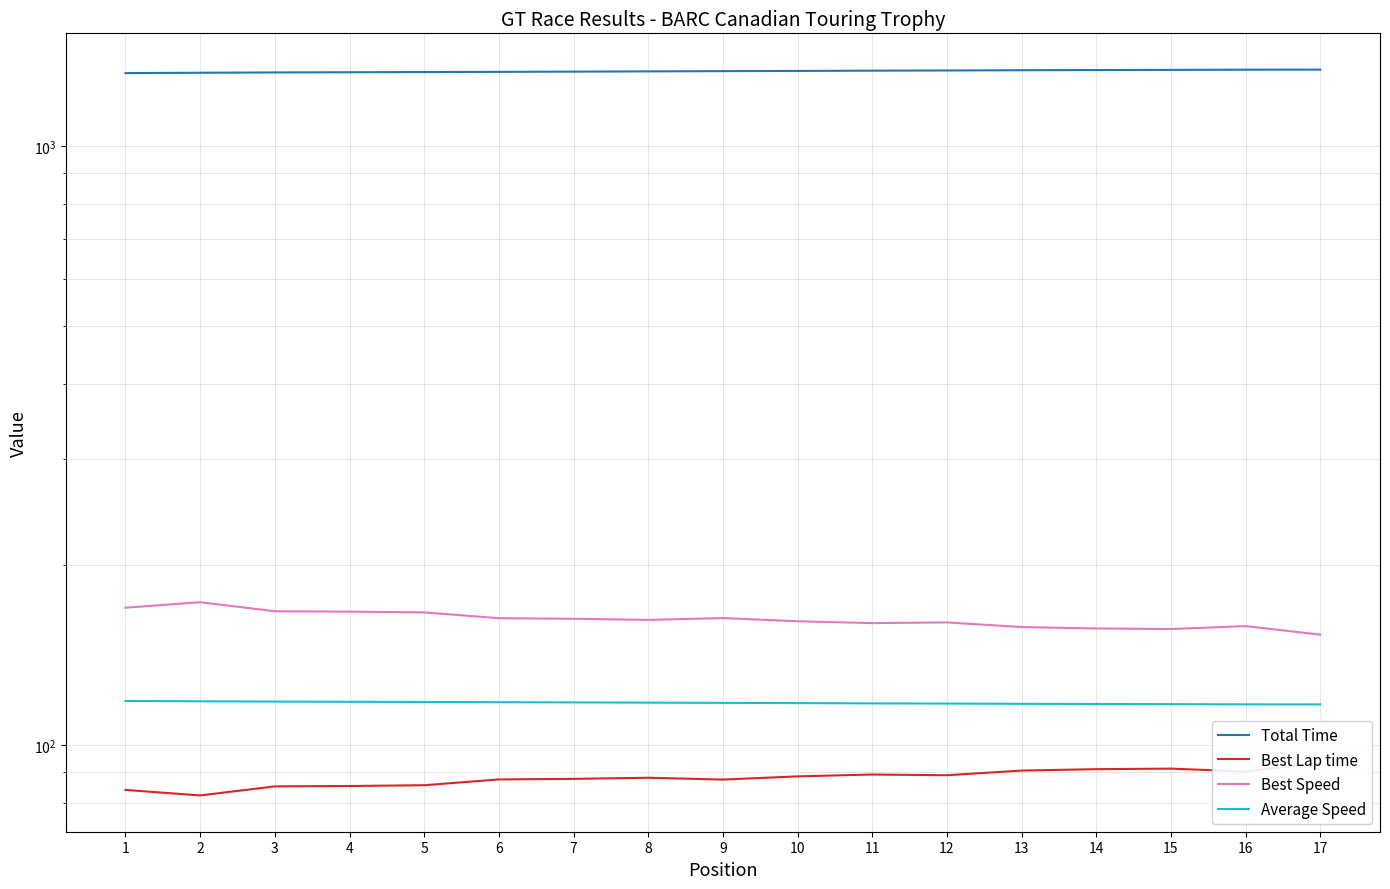

The Total Time series shows 1326.9 at 3. True or false?

True